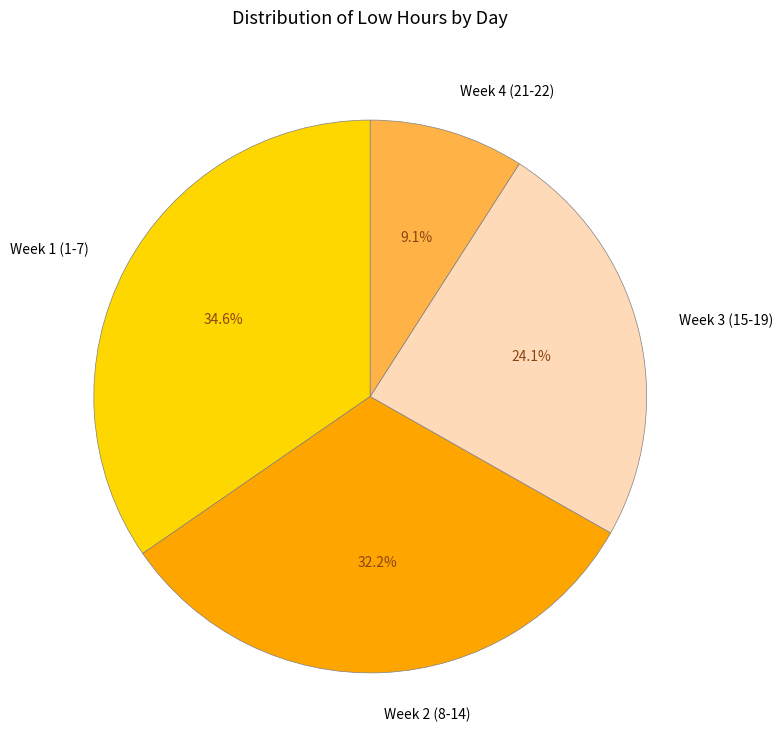

To the nearest percent, what is the difference between the largest and smallest slice percentages?

26%